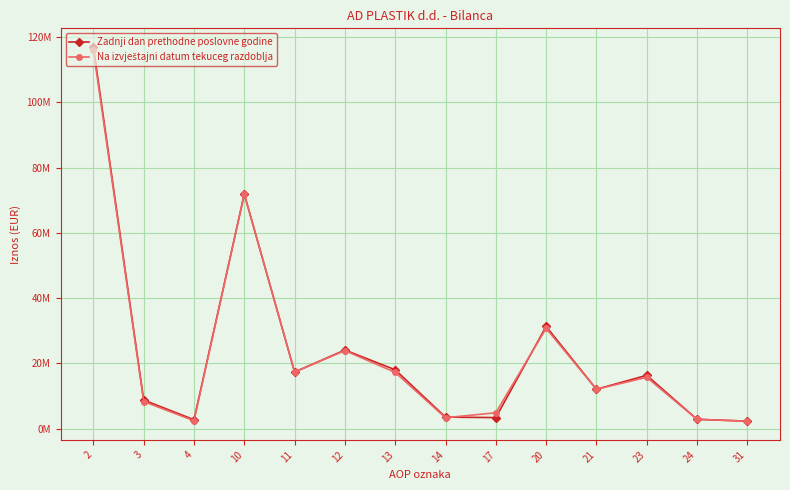

Does the chart have visible grid lines?

Yes